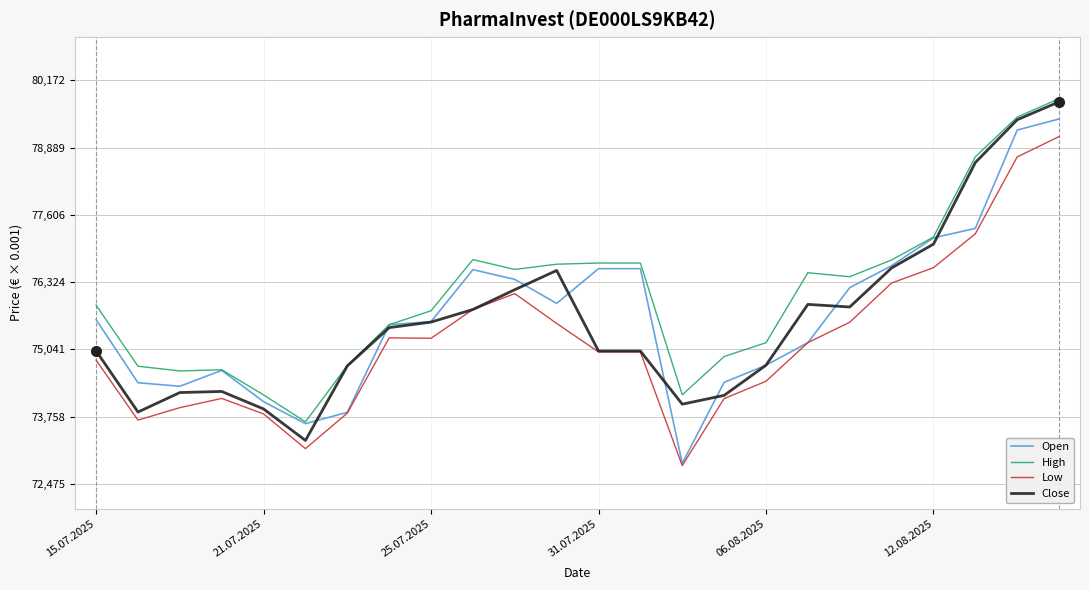

Does the chart have visible grid lines?

Yes